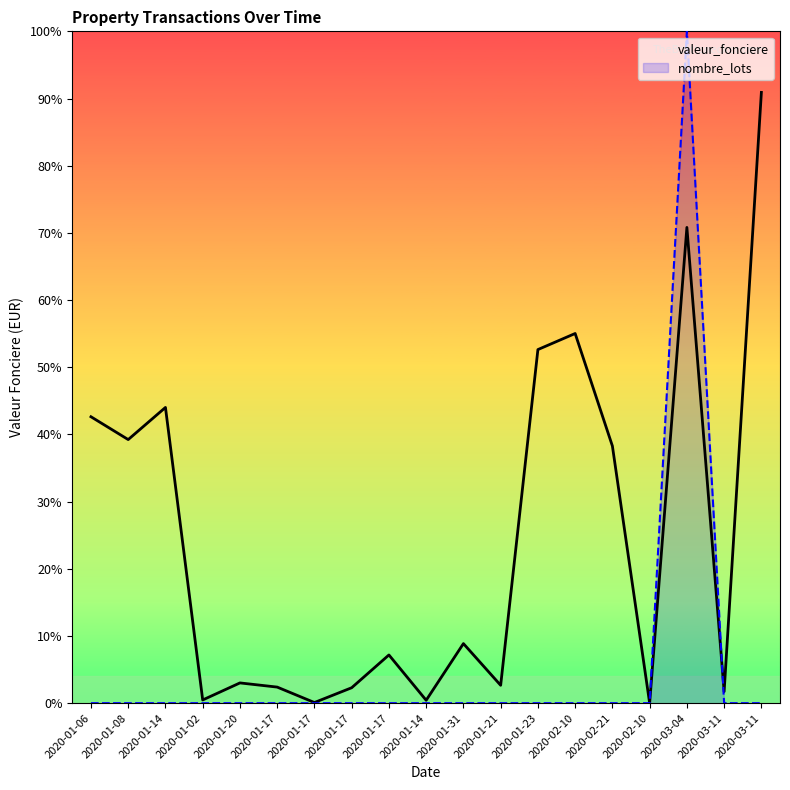

At which category is the sum across all series the highest?

2020-03-04